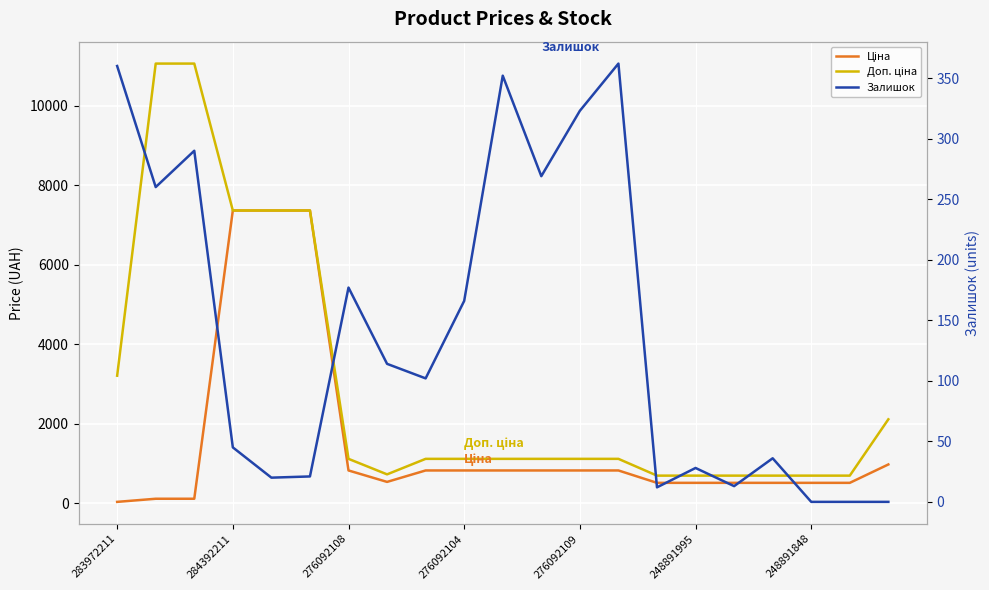

What is the sum of all Доп. ціна values?

62177.8